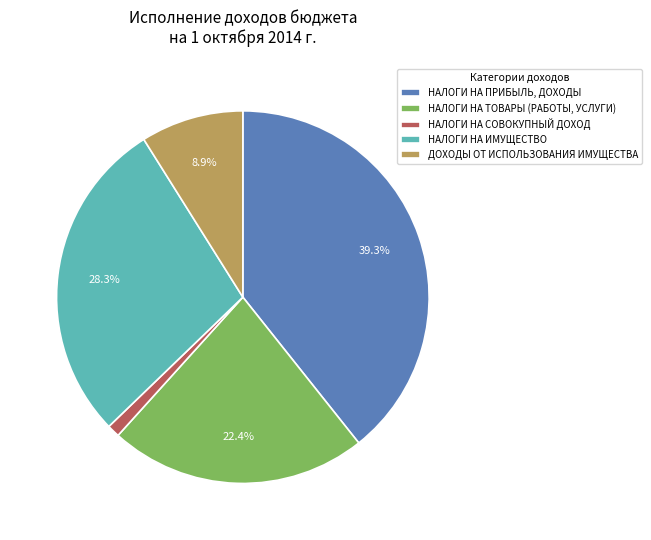

Approximately how many times larger is the value at ДОХОДЫ ОТ ИСПОЛЬЗОВАНИЯ ИМУЩЕСТВА compared to НАЛОГИ НА ПРИБЫЛЬ, ДОХОДЫ?

0.2